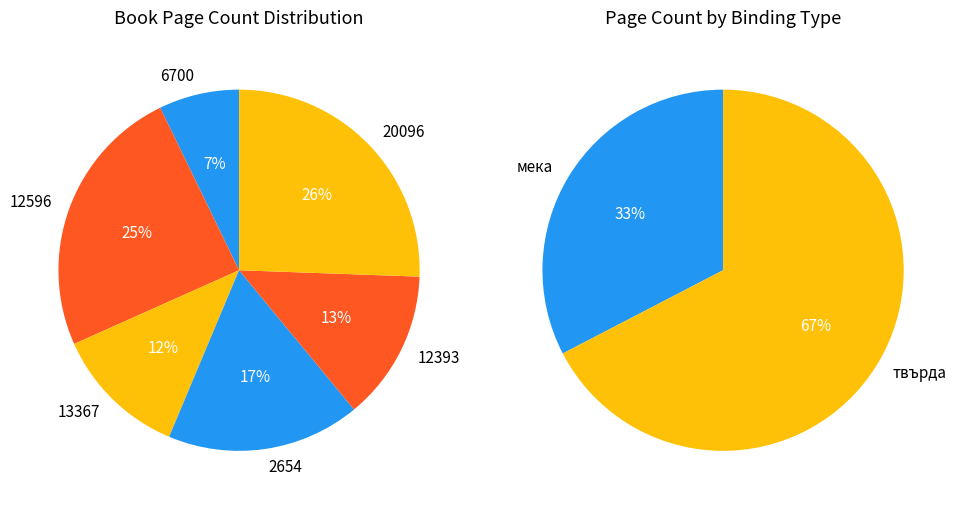

What is the change in value from 6700 to 2654?

+304